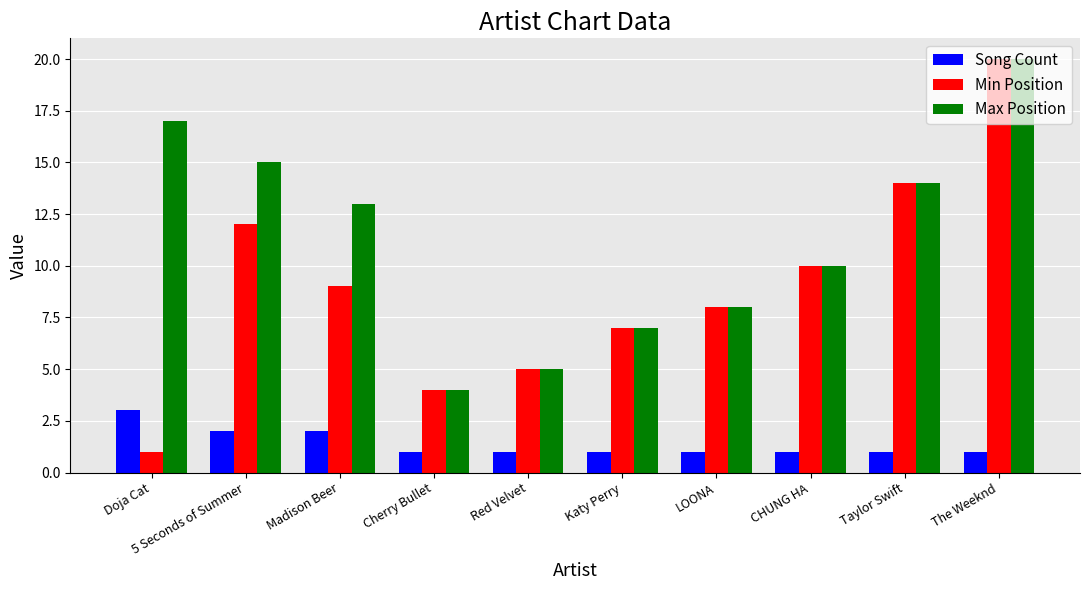

Rank the series by their average value, from lowest to highest.

Song Count, Min Position, Max Position